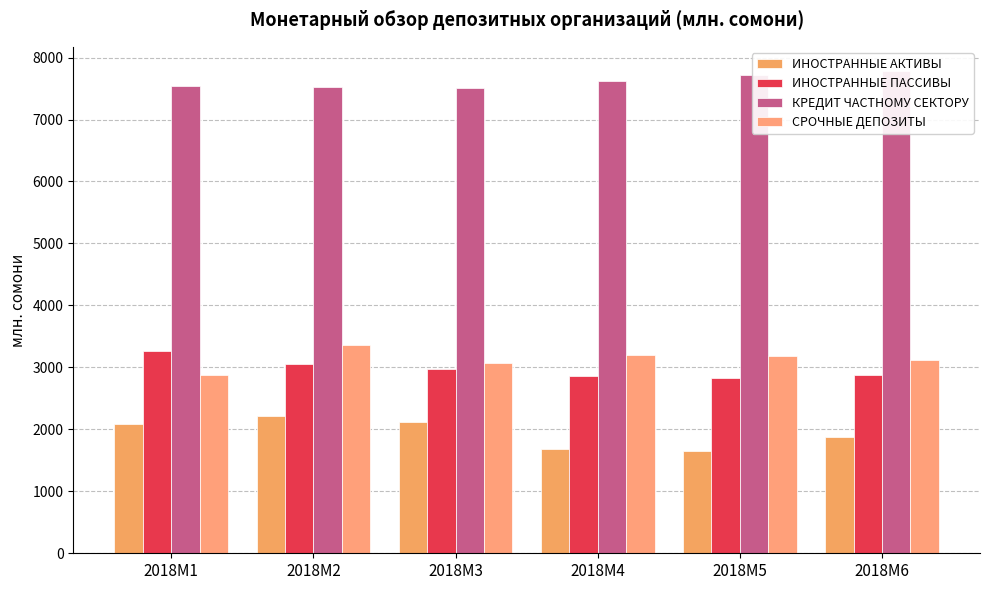

At which label does ИНОСТРАННЫЕ АКТИВЫ reach its peak?

2018M2